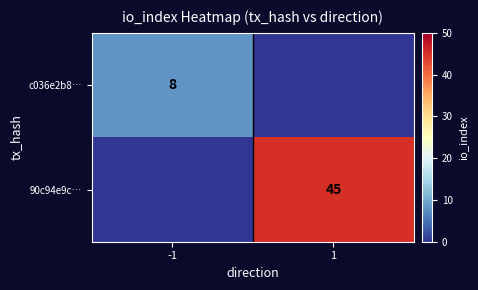

True or false: c036e2b8… has a value of 8 at -1.

True